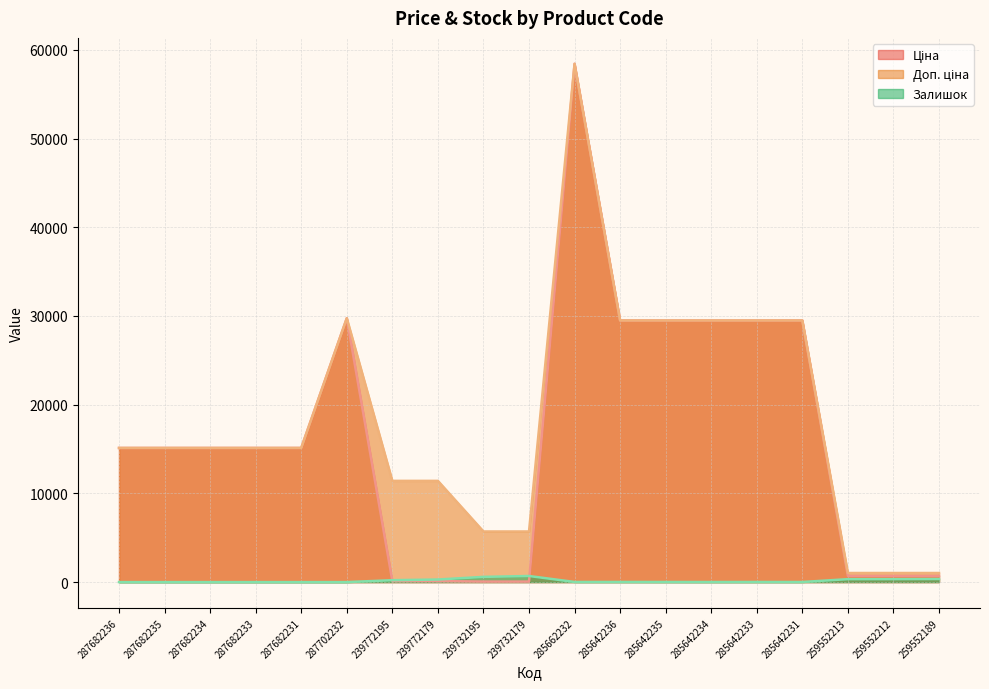

How many lines are shown in the chart?

3